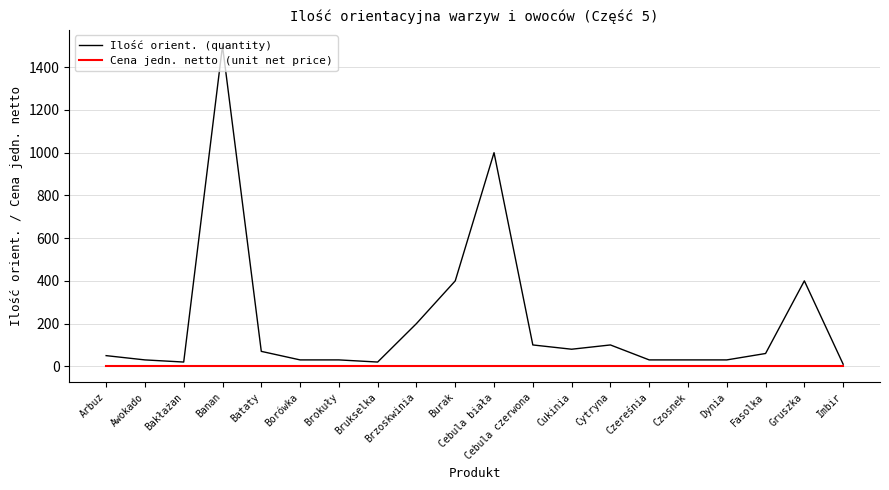

At how many categories does at least one series exceed 1264?

1